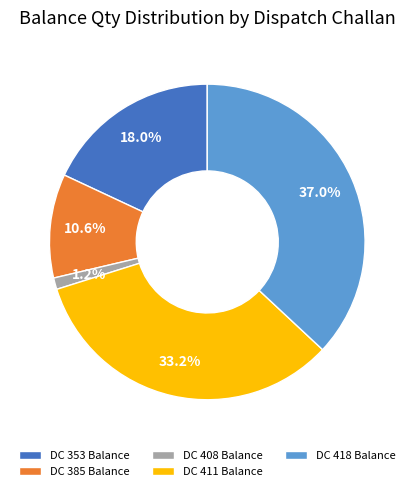

Rank the categories by value from lowest to highest.

DC 408 Balance, DC 385 Balance, DC 353 Balance, DC 411 Balance, DC 418 Balance